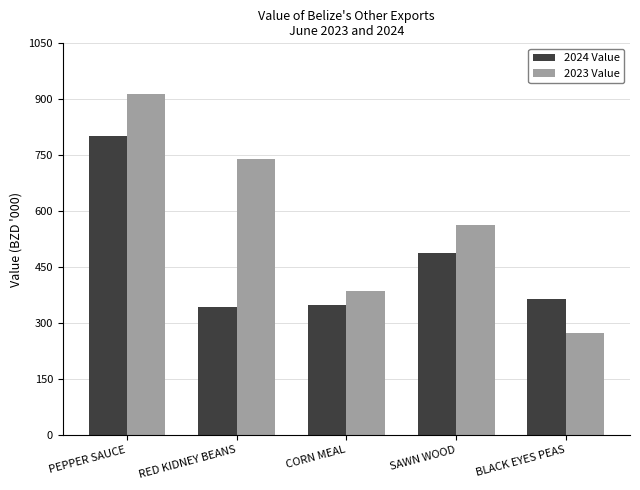

Does the chart contain any negative values?

No